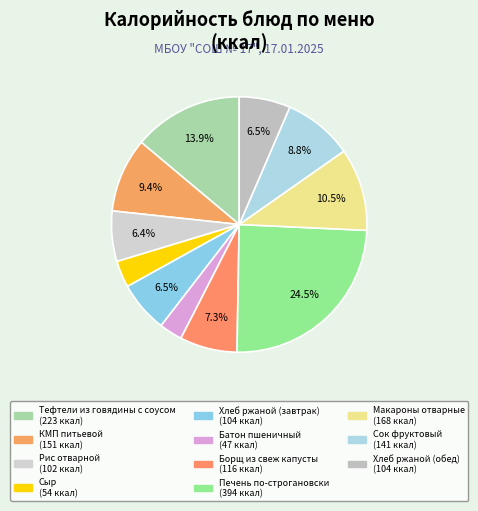

Which category has the smallest portion of the pie?

Батон пшеничный